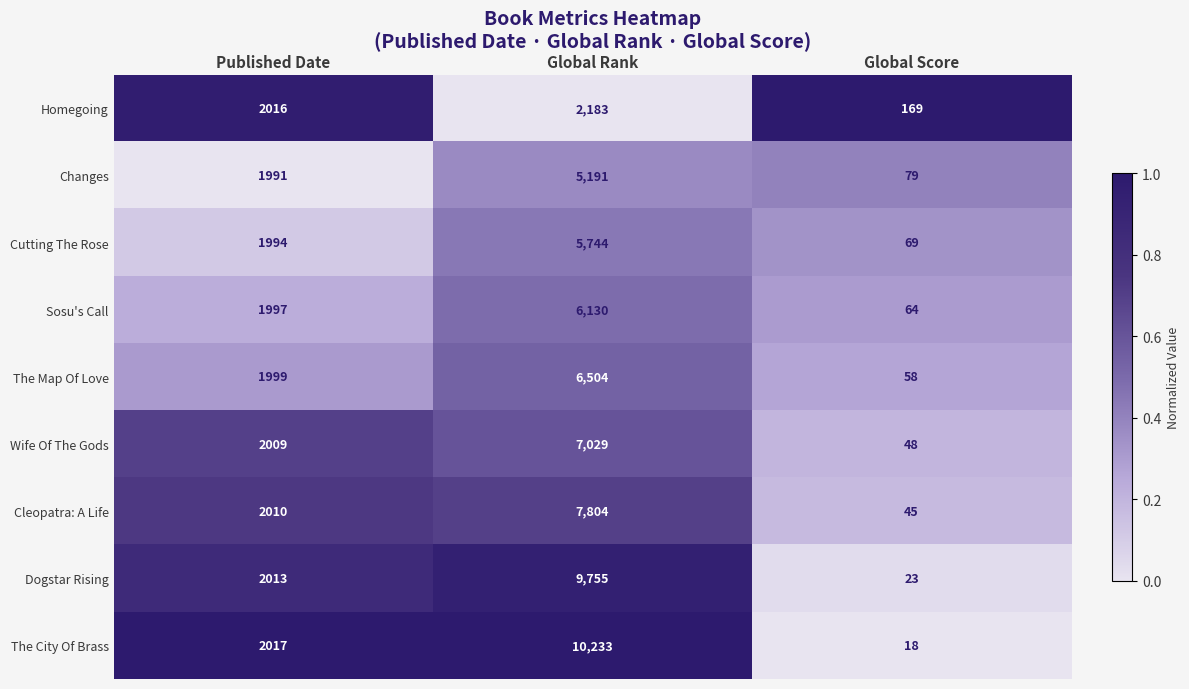

At which category is the sum across all series the highest?

Global Rank